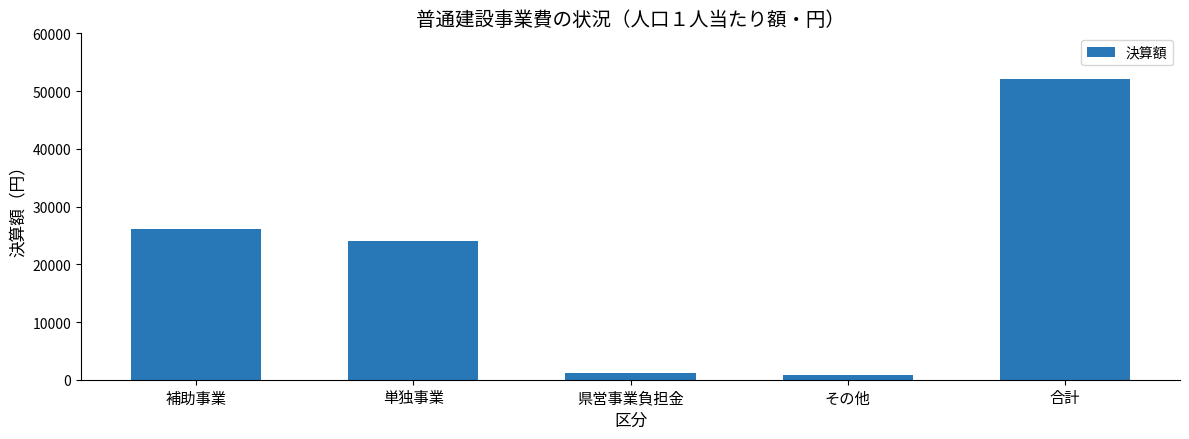

At which label does the data first exceed 24014?

補助事業